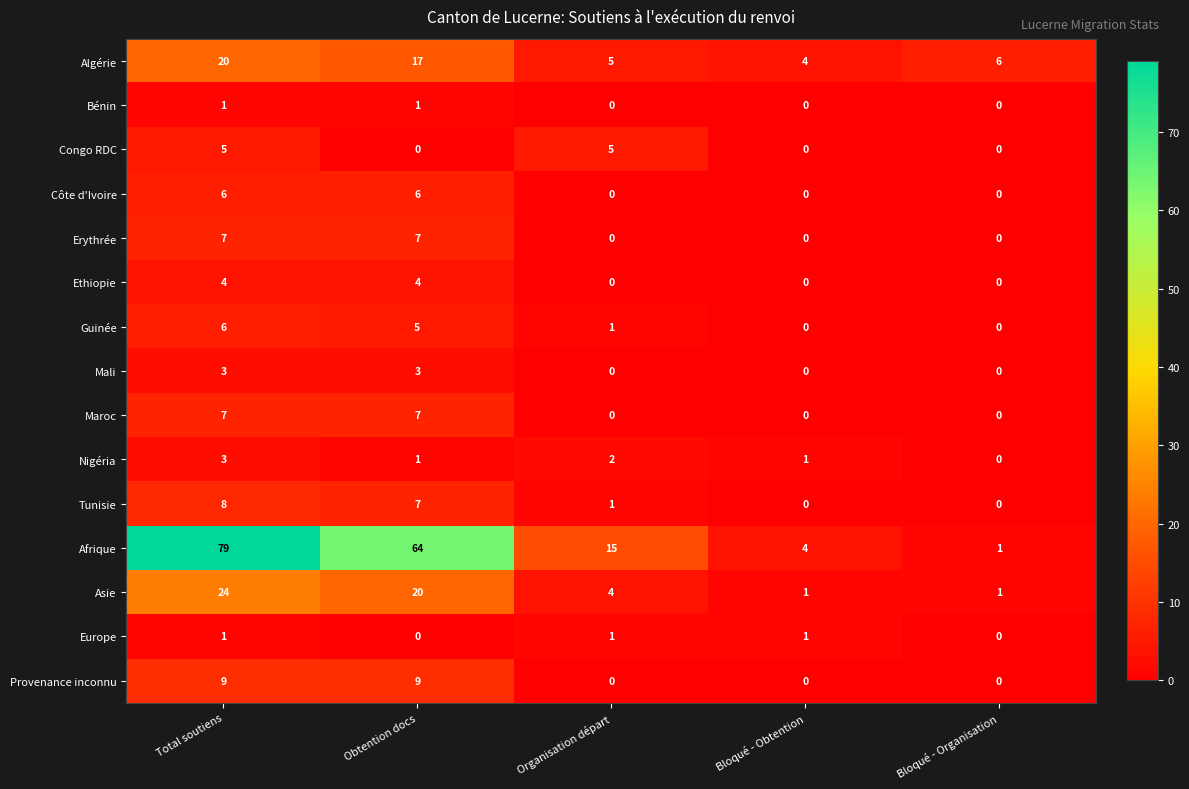

Which category has the highest value in the Asie series?

Total soutiens